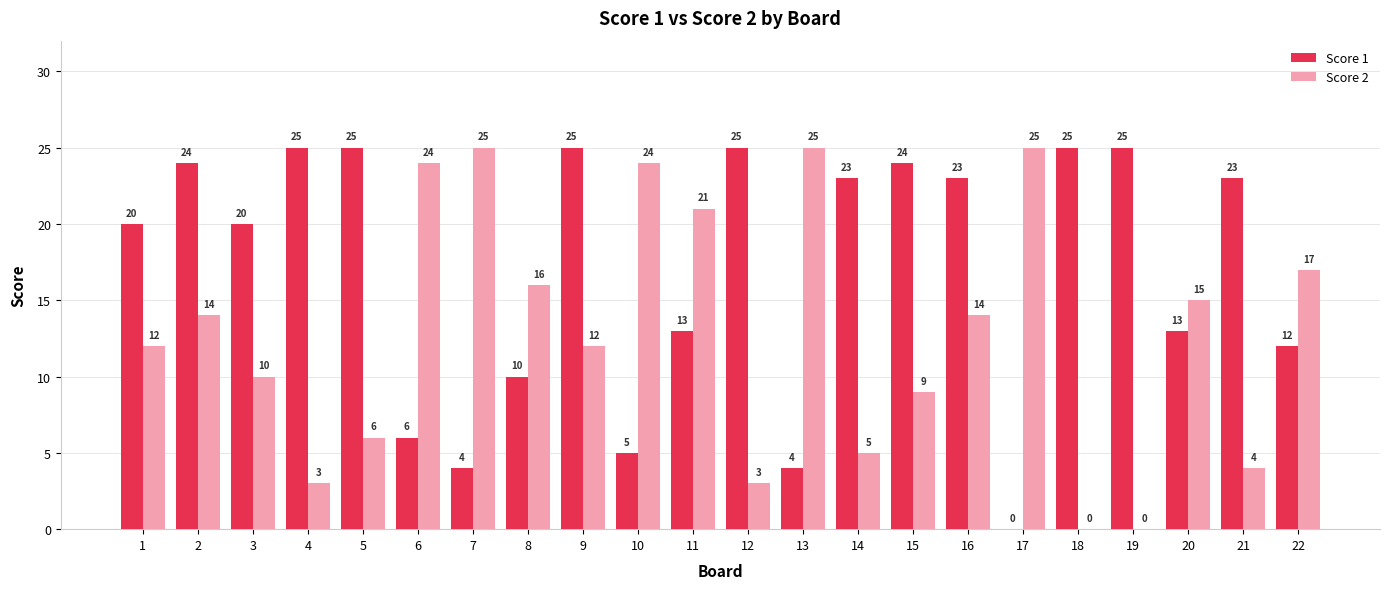

Reading right to left, transcribe all the data shown in this chart.

Score 1: 12	23	13	25	25	0	23	24	23	4	25	13	5	25	10	4	6	25	25	20	24	20
Score 2: 17	4	15	0	0	25	14	9	5	25	3	21	24	12	16	25	24	6	3	10	14	12